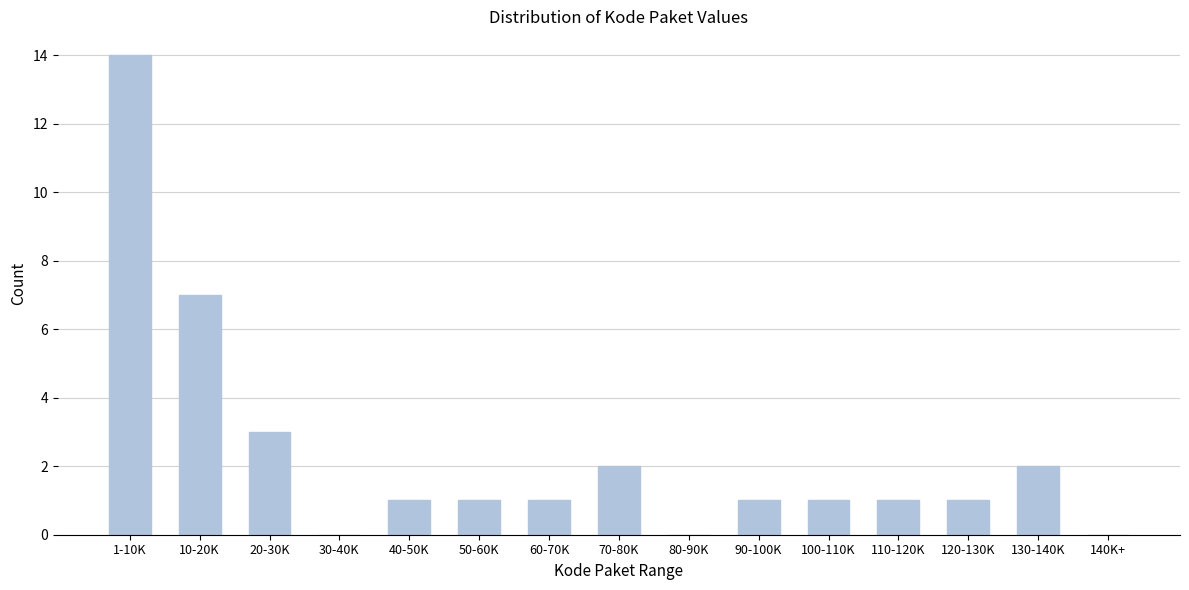

Reading left to right, transcribe all the data shown in this chart.

1-10K=14	10-20K=7	20-30K=3	30-40K=0	40-50K=1	50-60K=1	60-70K=1	70-80K=2	80-90K=0	90-100K=1	100-110K=1	110-120K=1	120-130K=1	130-140K=2	140K+=0